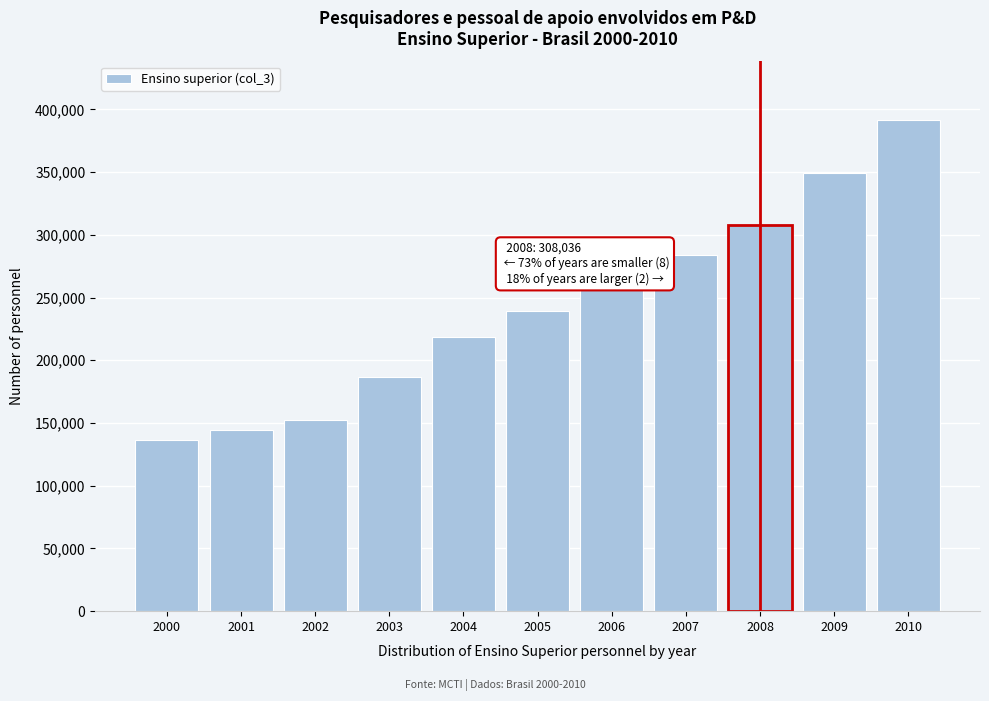

Reading left to right, what are all the values shown in this chart?

136658	144487	152777	186358	218498	238959	259364	283704	308036	348873	391222